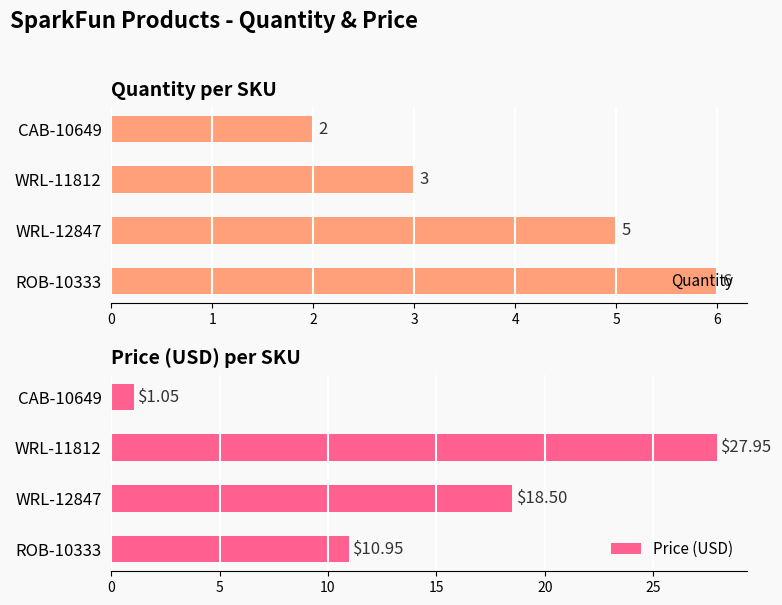

What is the difference between the Quantity values at CAB-10649 and WRL-12847?

3